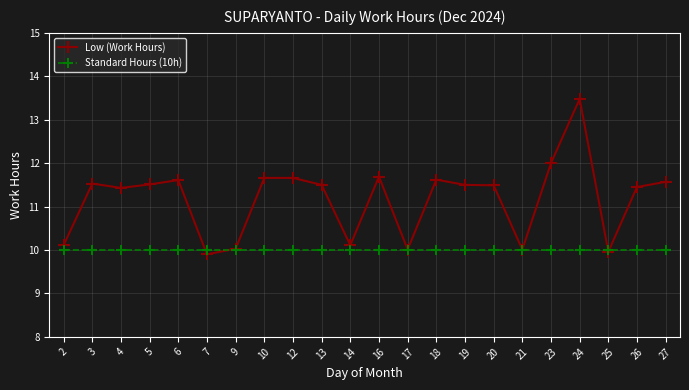

What is the greatest value displayed?

13.5